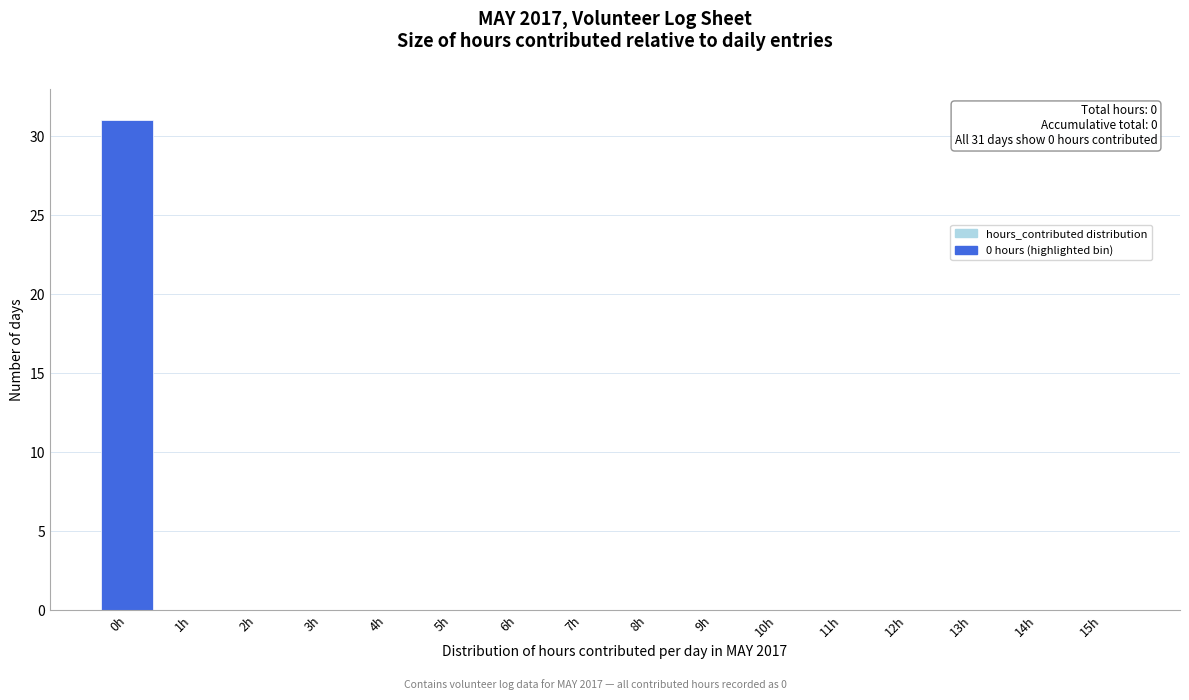

Reading left to right, list all the values displayed in this chart.

0h=31	1h=0	2h=0	3h=0	4h=0	5h=0	6h=0	7h=0	8h=0	9h=0	10h=0	11h=0	12h=0	13h=0	14h=0	15h=0